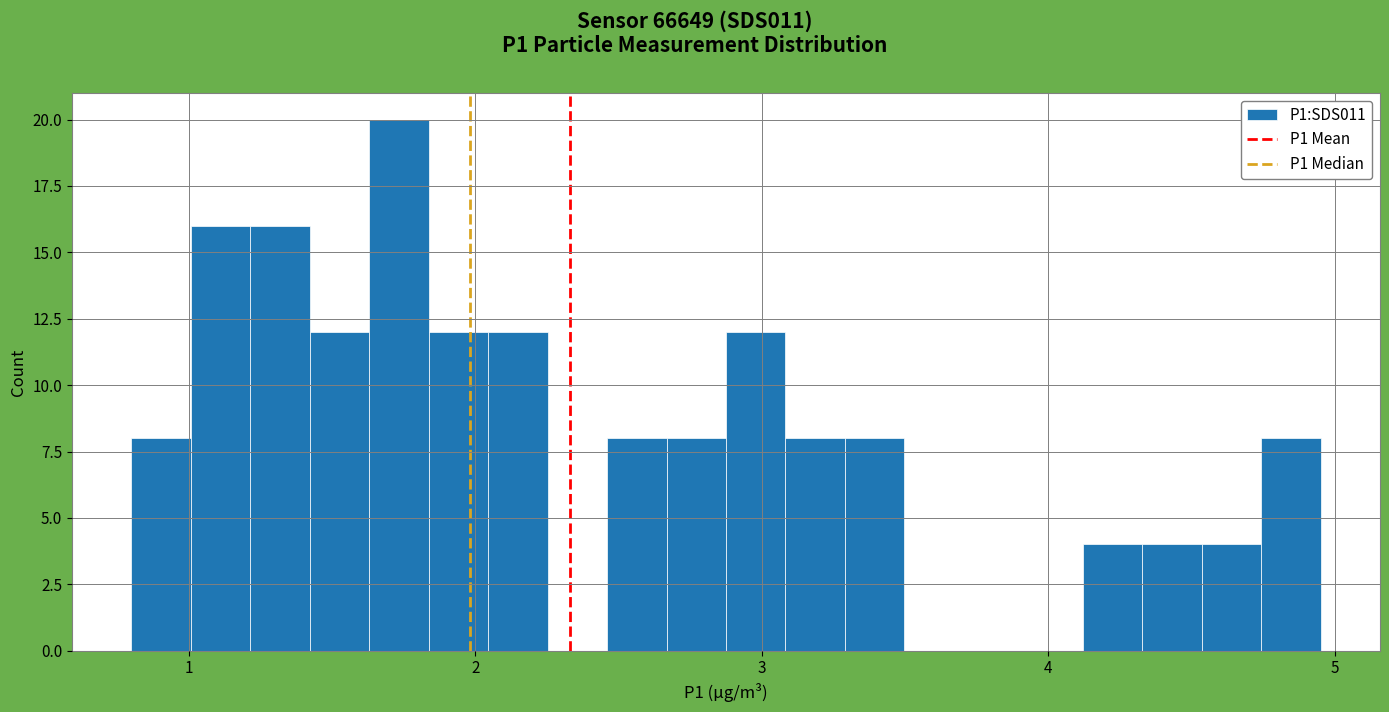

Around what value on the x-axis is the tallest bar? Give the approximate position of its centre, as read against the axis.

1.7